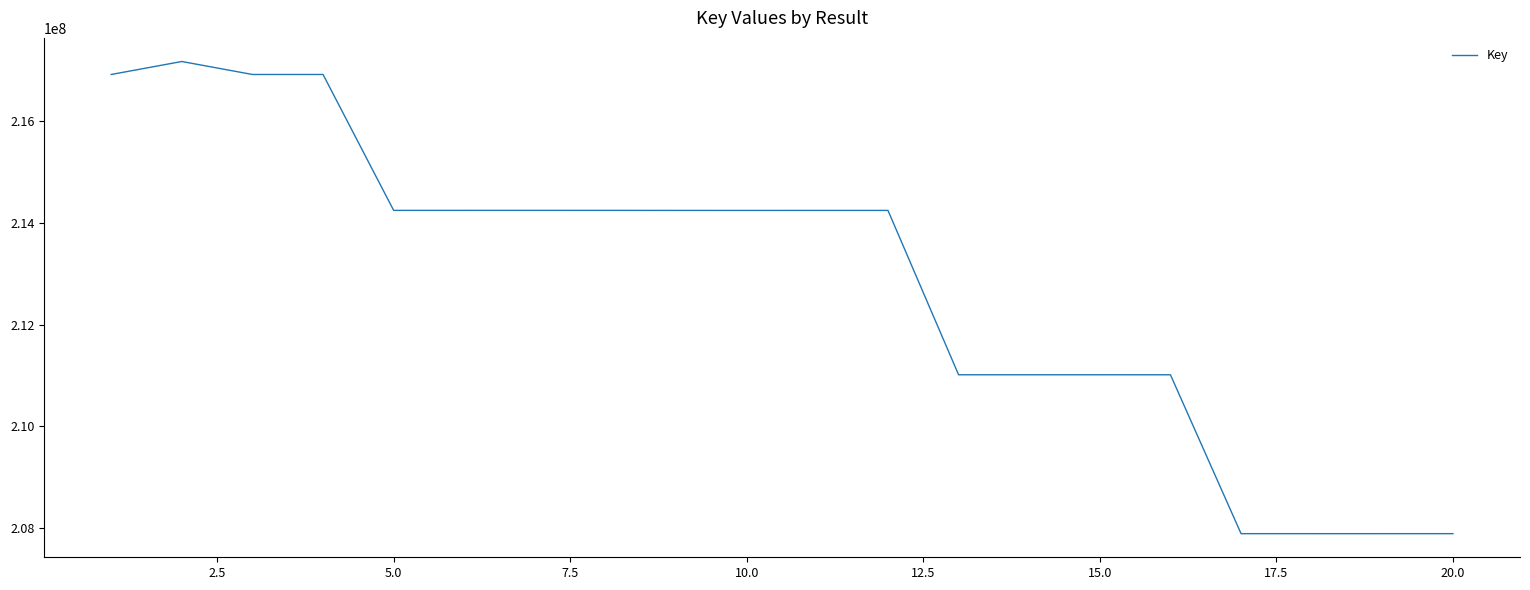

True or false: the data has more than 1 interior local peaks.

True